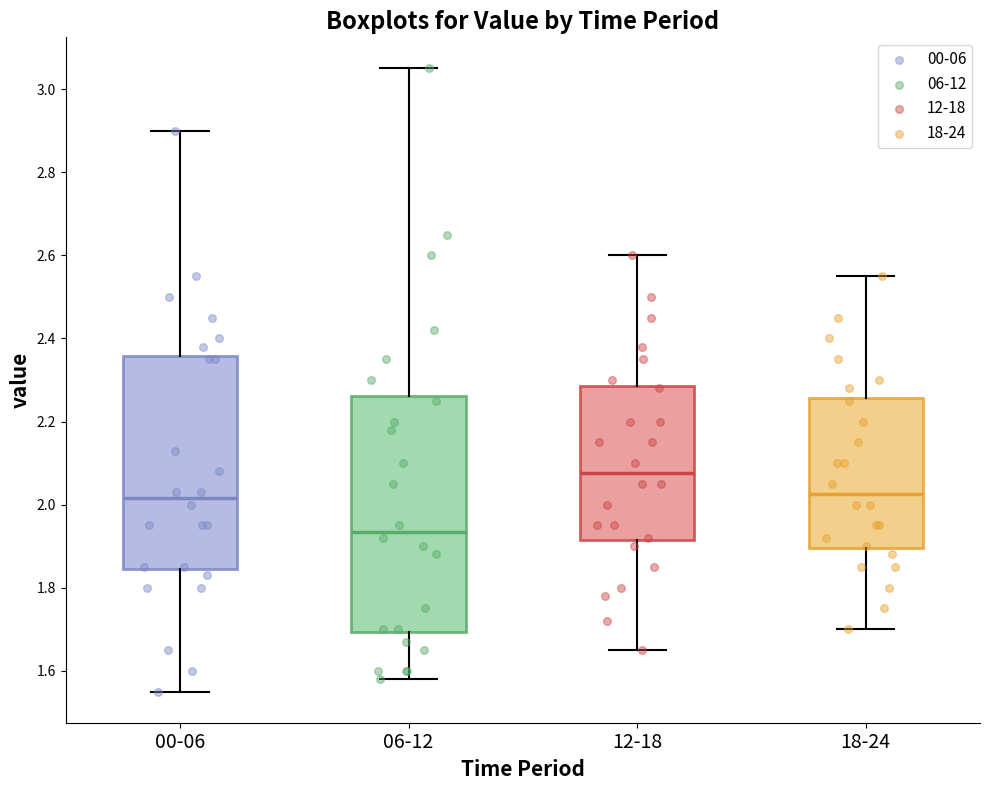

Where is the upper edge of the box for 00-06 on the y-axis? The values are not printed on the chart, so give them approximately, as read against the axis.

2.36